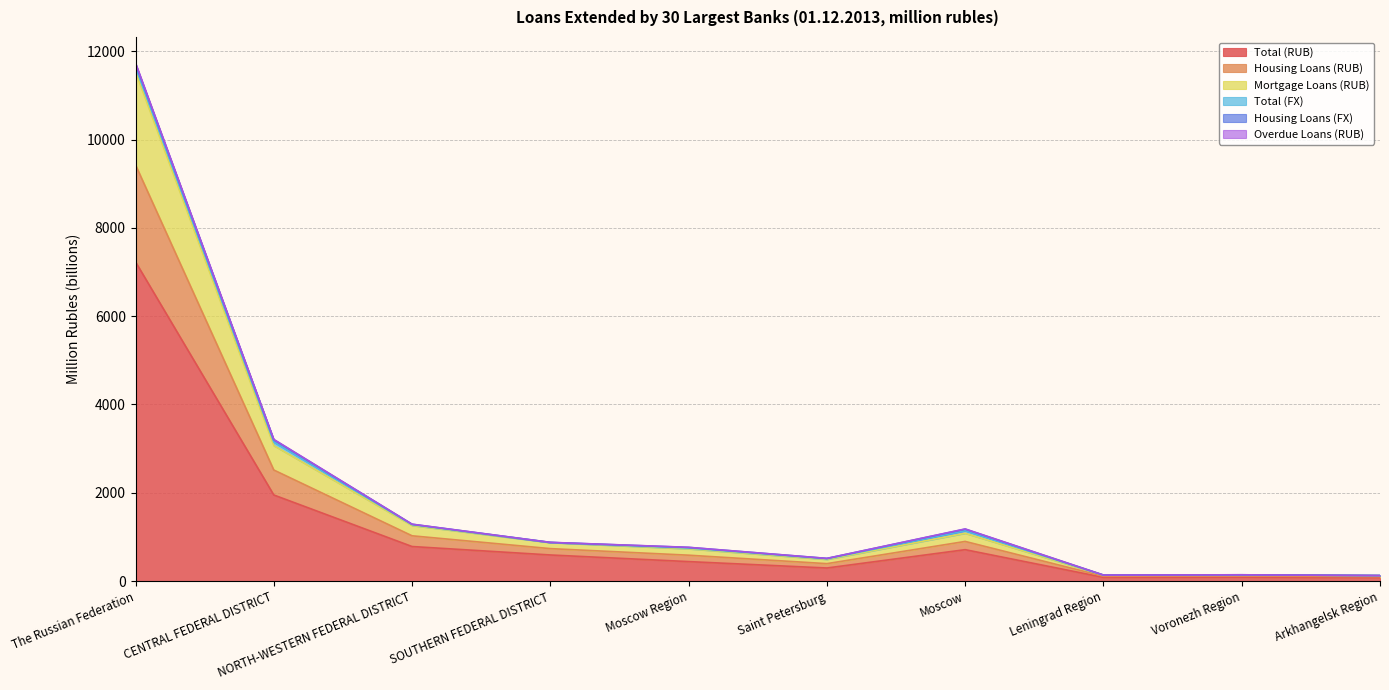

In Total (RUB), how many points are higher than both neighbors (excluding endpoints)?

2